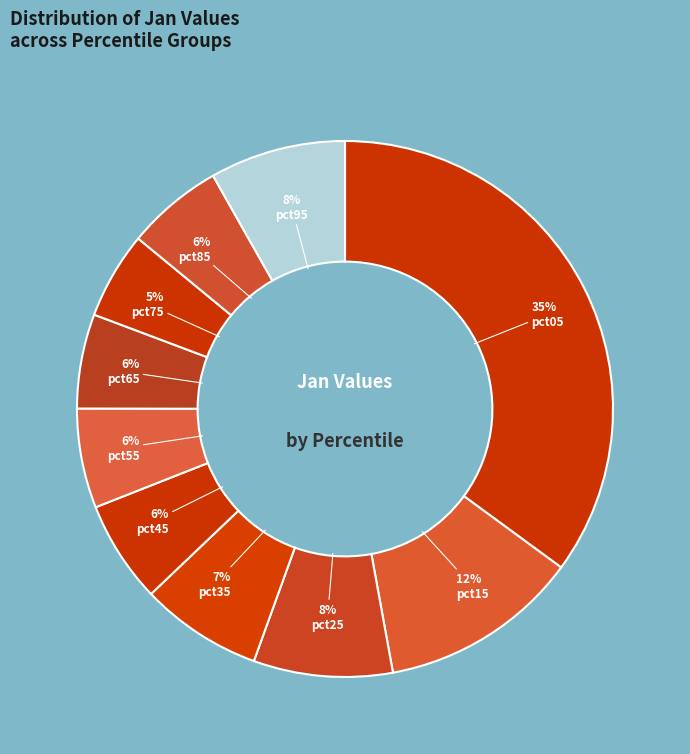

Rank the categories by value from lowest to highest.

pct75, pct65, pct85, pct55, pct45, pct35, pct95, pct25, pct15, pct05